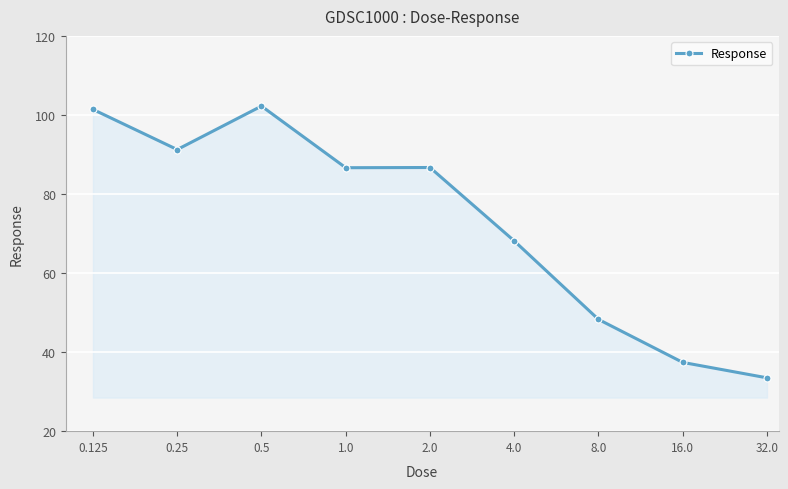

What is the value of the 5th point from the left?

86.7